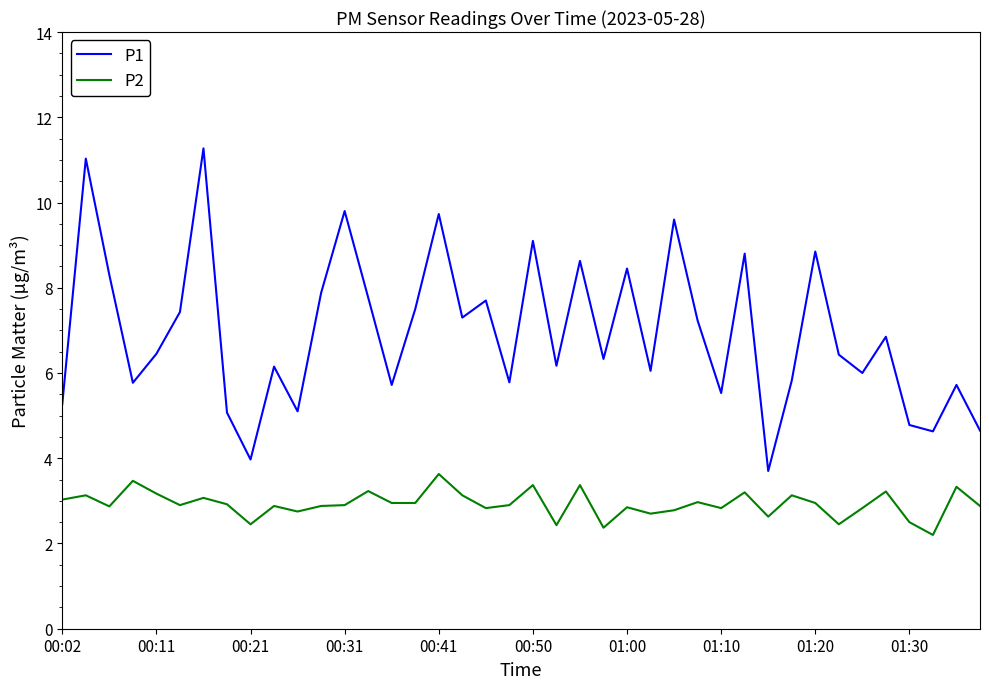

List the series in order of their overall mean, highest first.

P1, P2